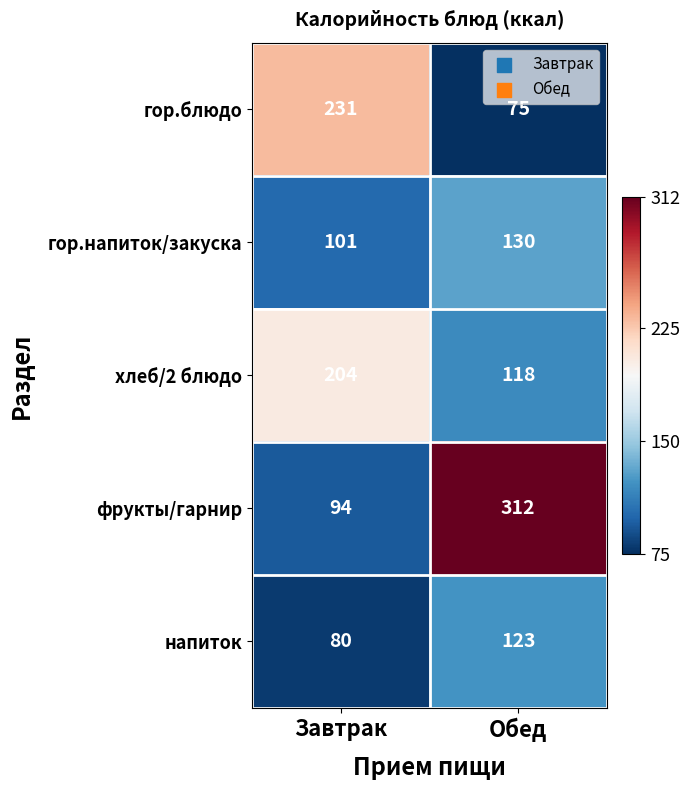

What is the minimum value shown in the chart?

75